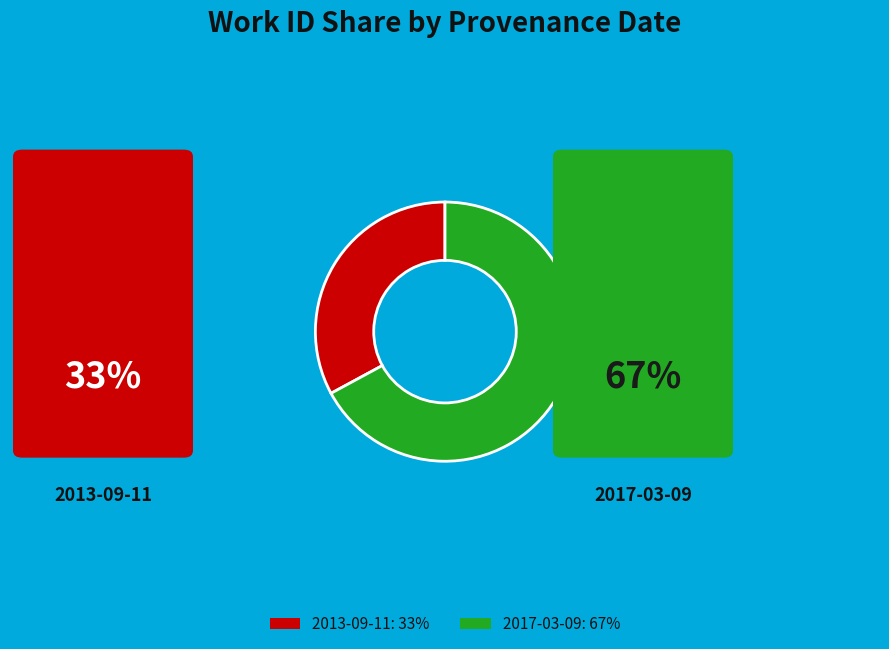

What is the majority slice?

2017-03-09